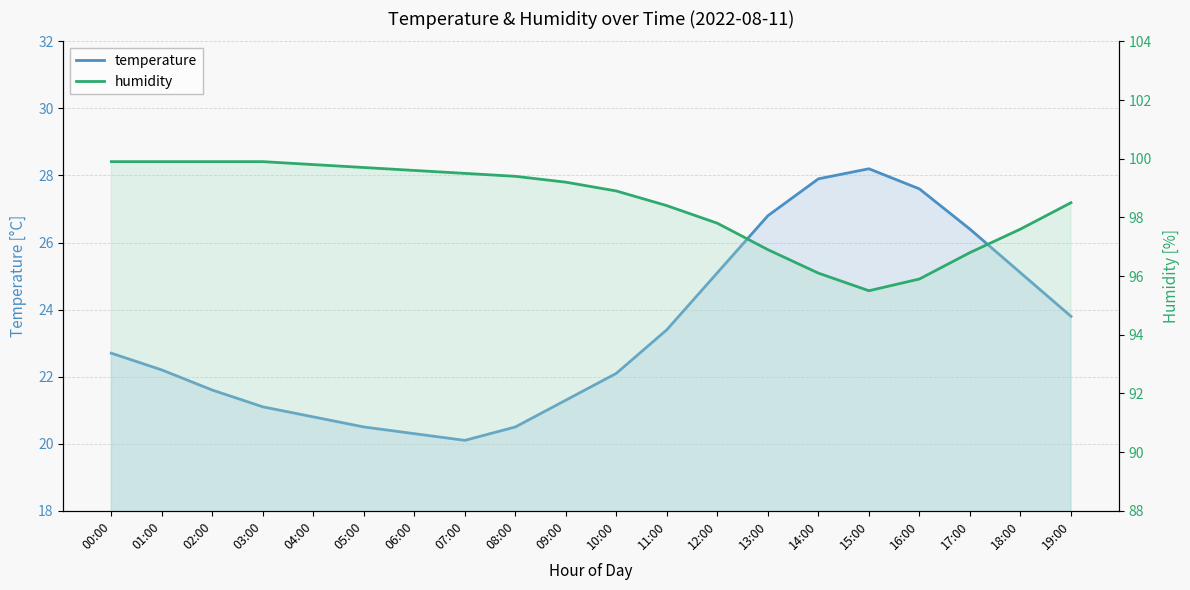

Reading left to right, extract all data points from this chart.

temperature: 22.7	22.2	21.6	21.1	20.8	20.5	20.3	20.1	20.5	21.3	22.1	23.4	25.1	26.8	27.9	28.2	27.6	26.4	25.1	23.8
humidity: 99.9	99.9	99.9	99.9	99.8	99.7	99.6	99.5	99.4	99.2	98.9	98.4	97.8	96.9	96.1	95.5	95.9	96.8	97.6	98.5